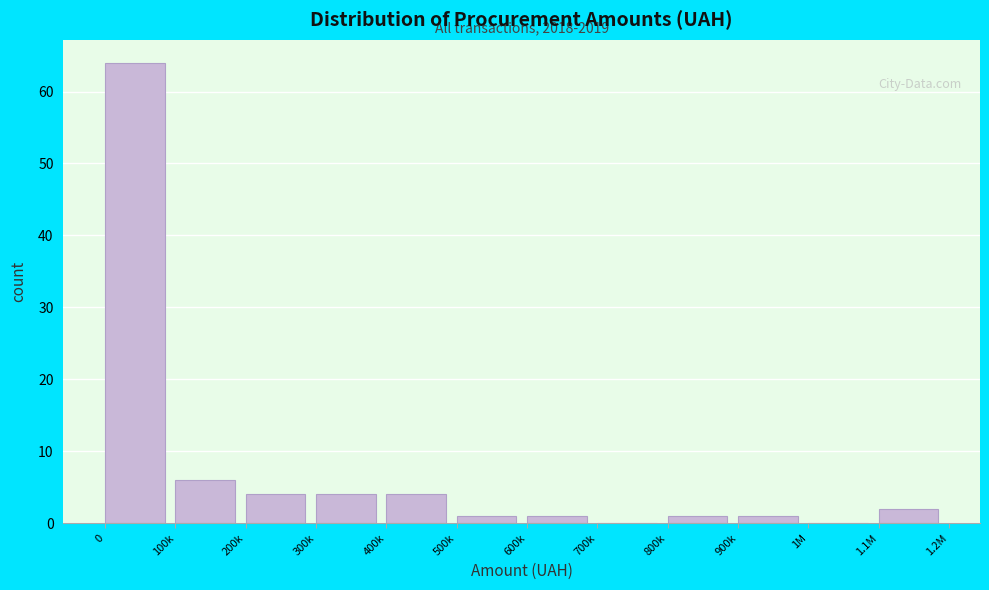

Reading left to right, transcribe all the data shown in this chart.

0=64	100k=6	200k=4	300k=4	400k=4	500k=1	600k=1	700k=0	800k=1	900k=1	1M=0	1.1M=2